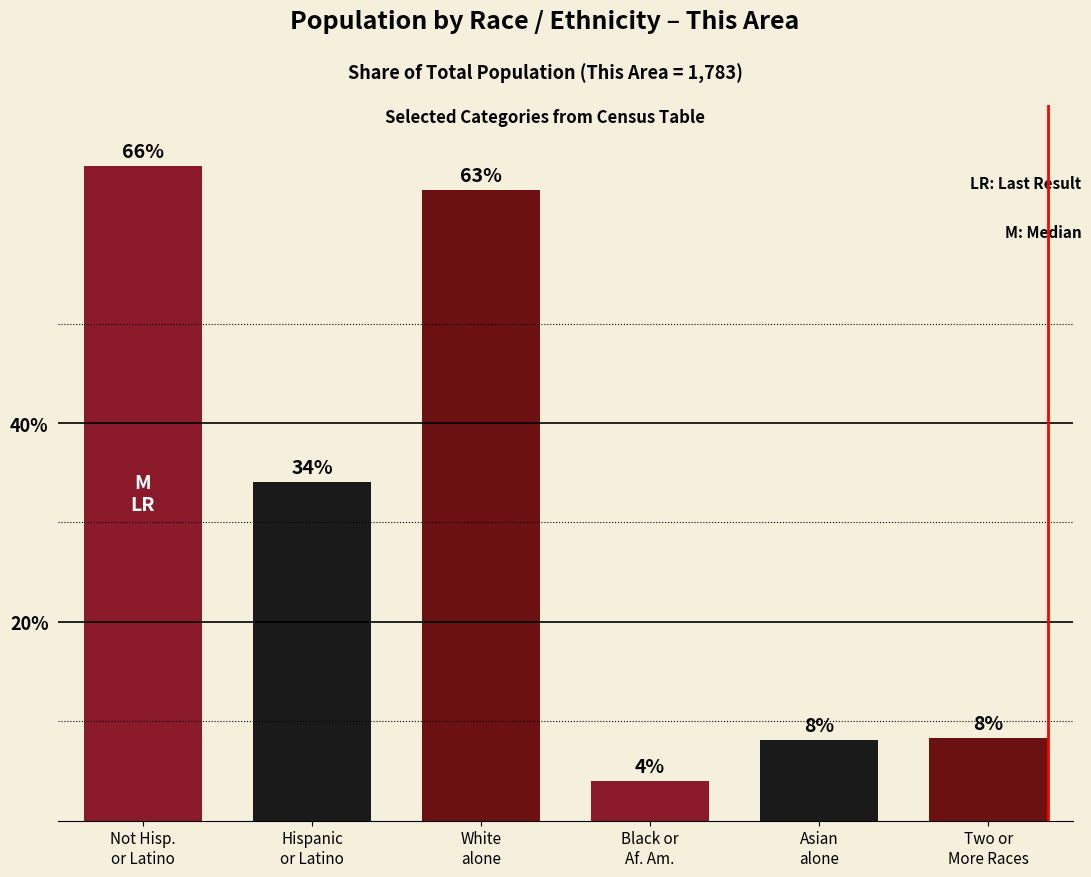

How many bars are there in total?

6